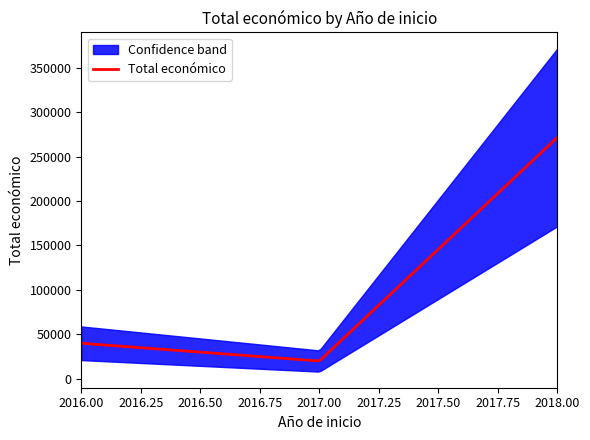

What is the sum of all values?

331161